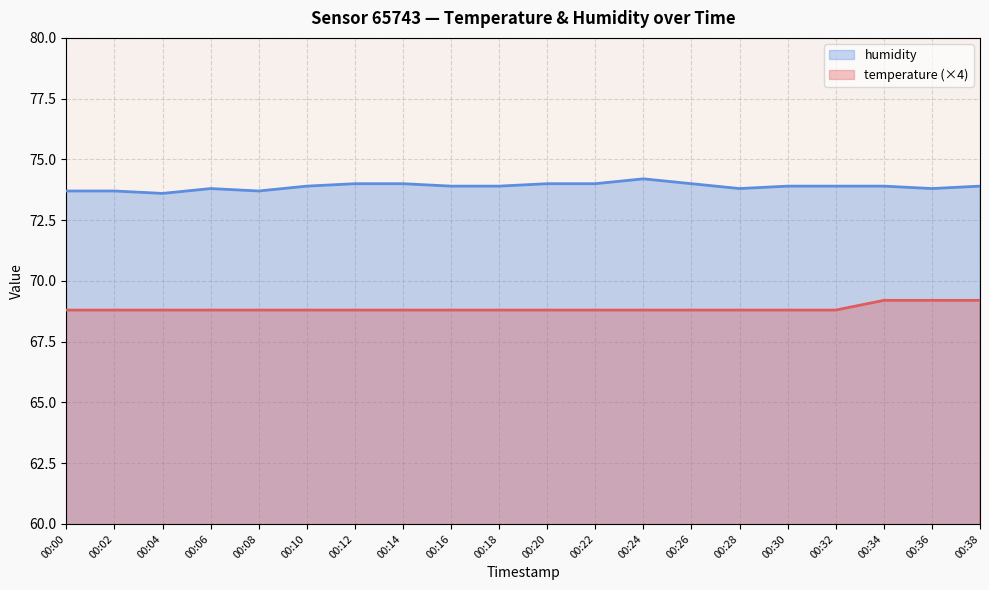

List the series in order of their overall mean, lowest first.

temperature (×4), humidity